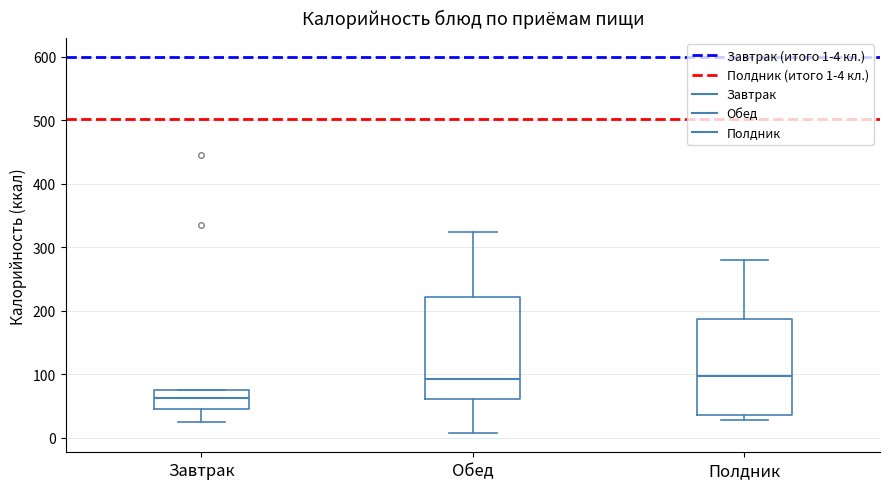

Where is the lower edge of the box for Завтрак on the y-axis? The values are not printed on the chart, so give them approximately, as read against the axis.

40